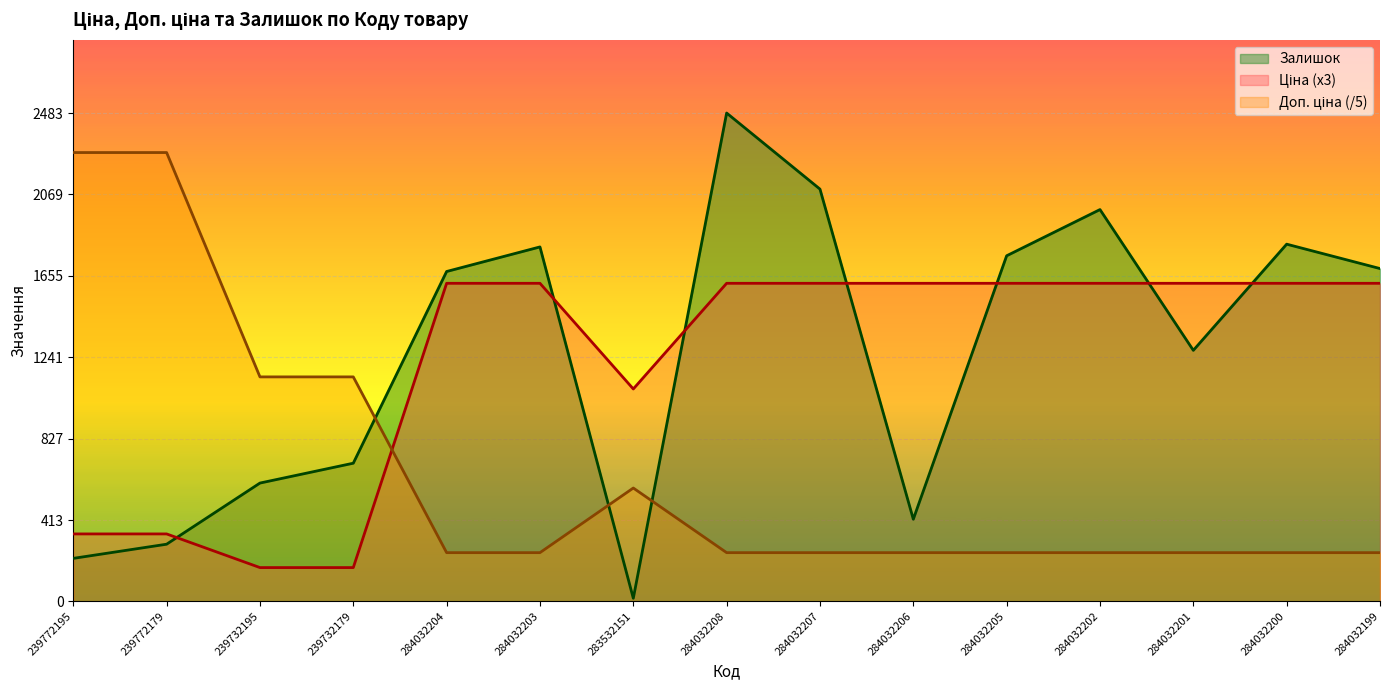

Does the chart display data point markers on the line(s)?

No